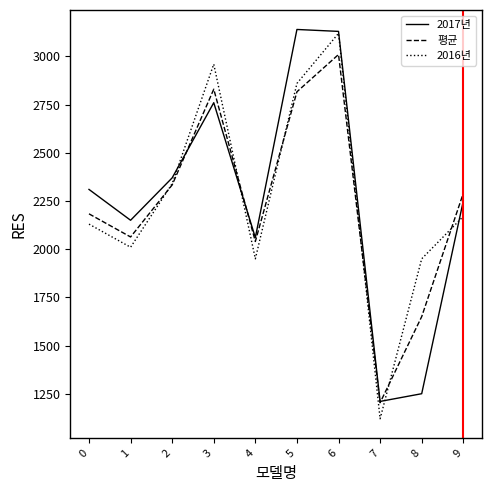

True or false: 2017년 has more than 0 points higher than both neighbors.

True